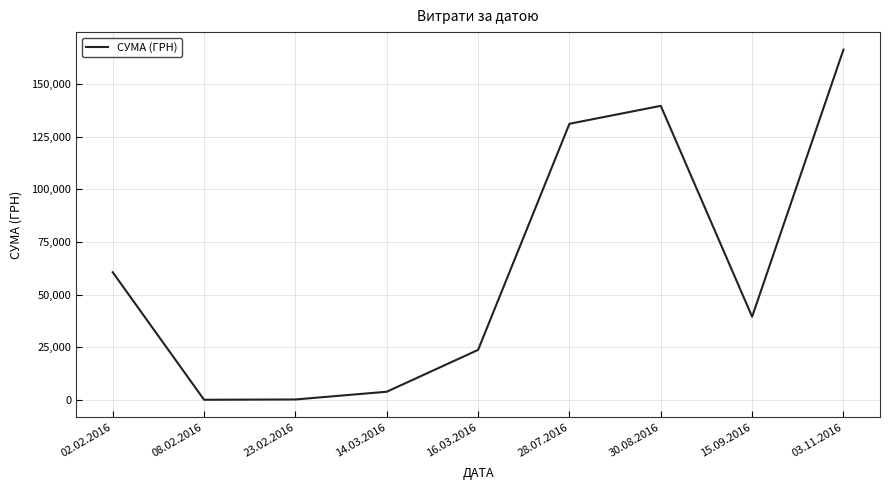

How many distinct data groups are displayed?

1